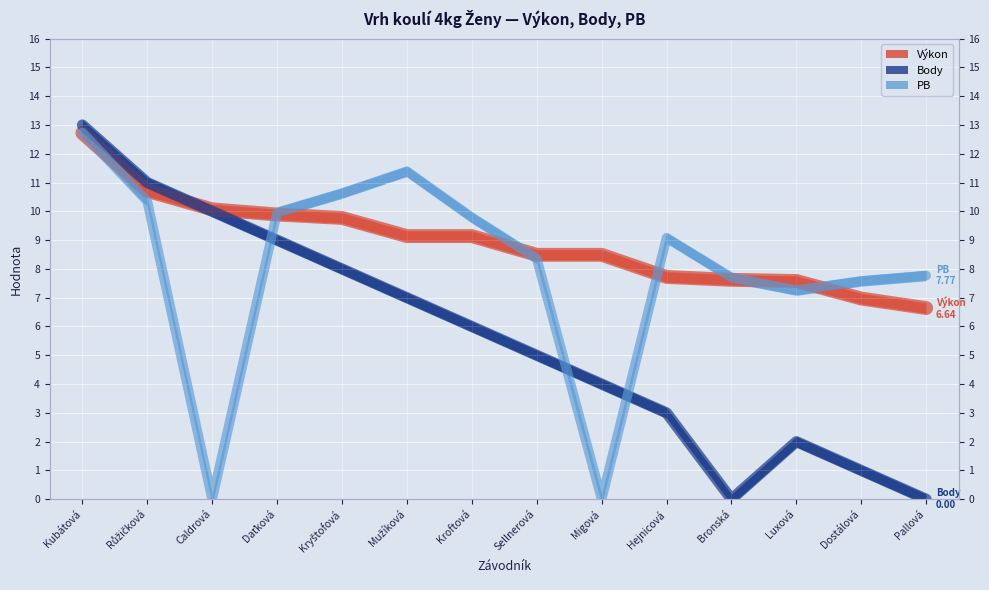

True or false: PB has more than 1 points higher than both neighbors.

True